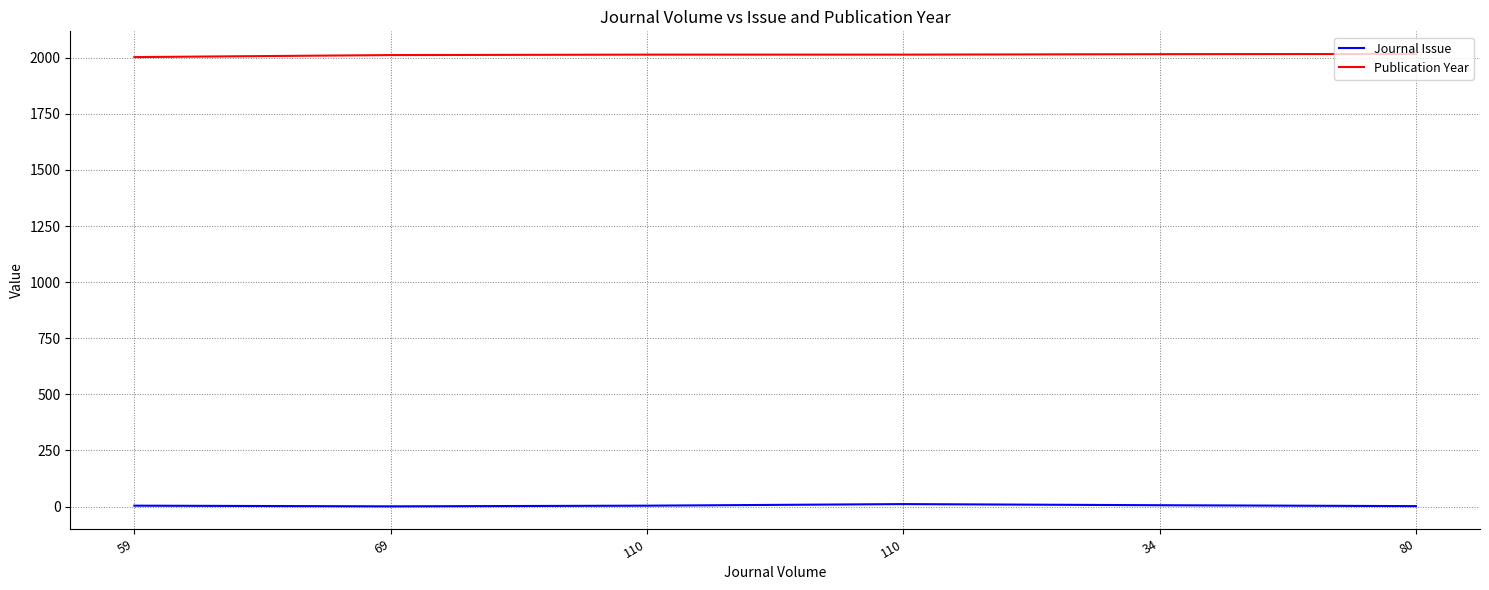

What is the average value of the Journal Issue series?

5